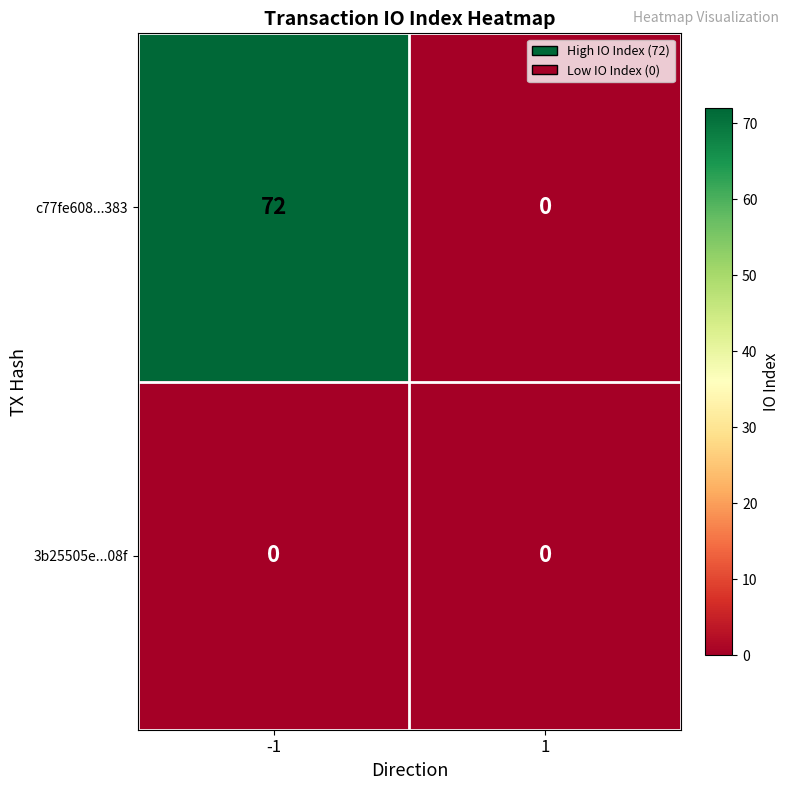

Rank the series by their maximum value, from highest to lowest.

c77fe608...383, 3b25505e...08f